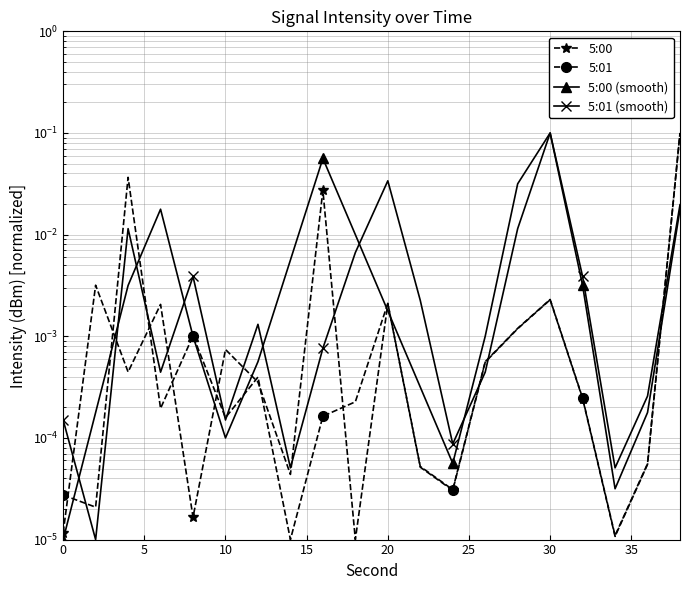

What is the sum of all 5:00 (smooth) values?

0.3